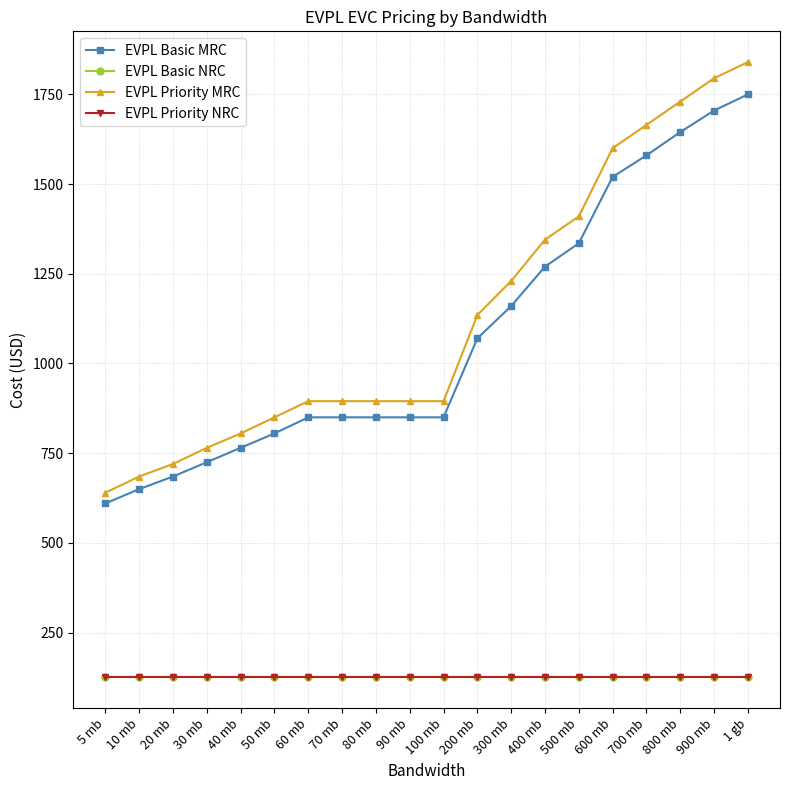

Is this an area chart (filled region under the line)?

No